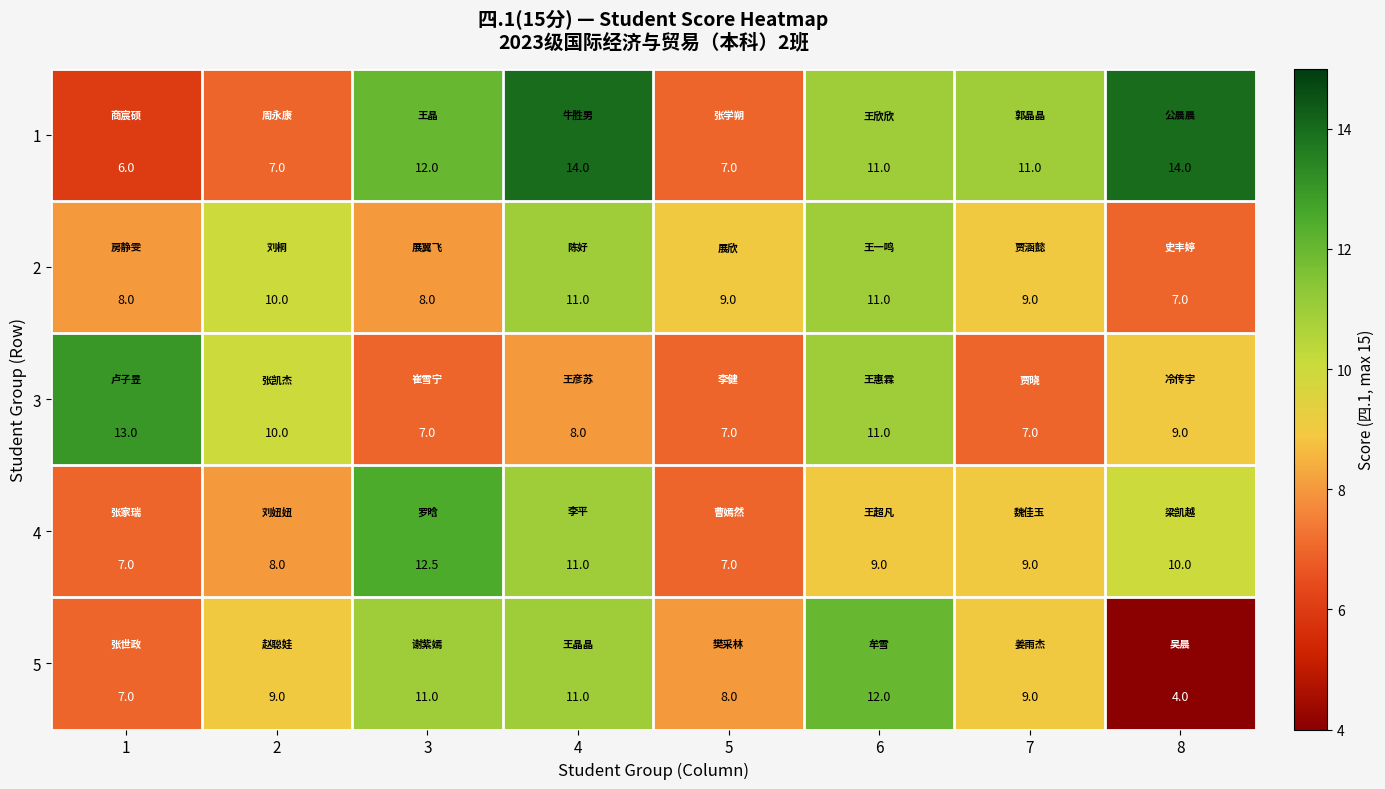

True or false: 5 has a value of 11.9 at 5.

False